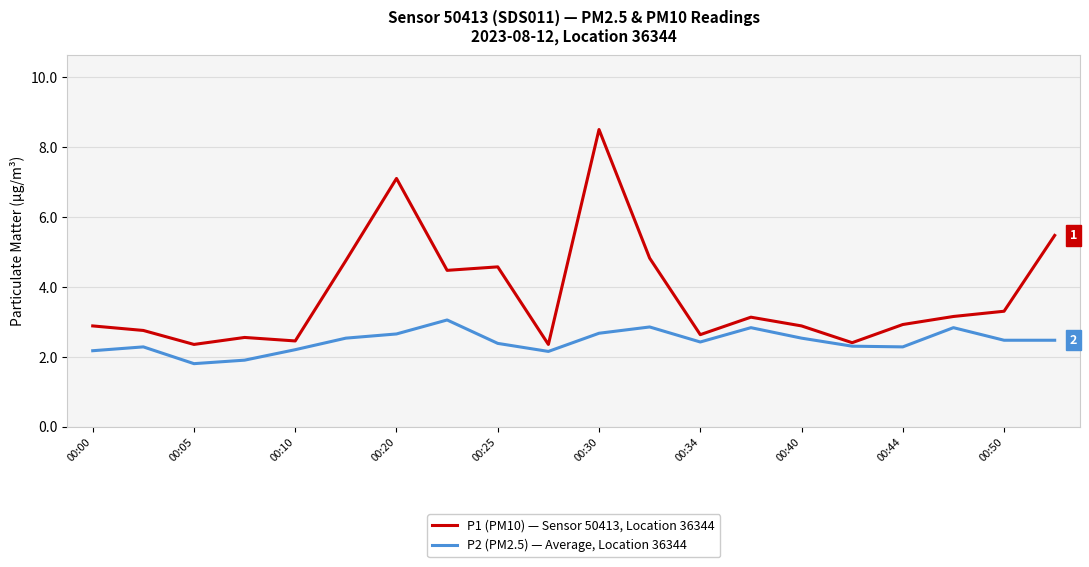

Which series has the largest total across all categories?

P1 (PM10) — Sensor 50413, Location 36344